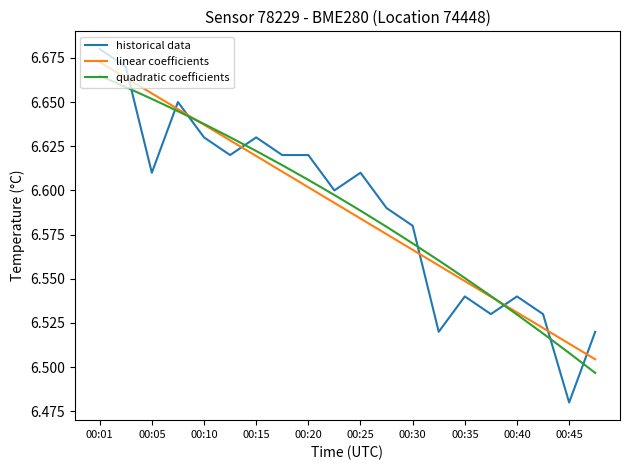

Which series has the largest range (max minus min)?

historical data